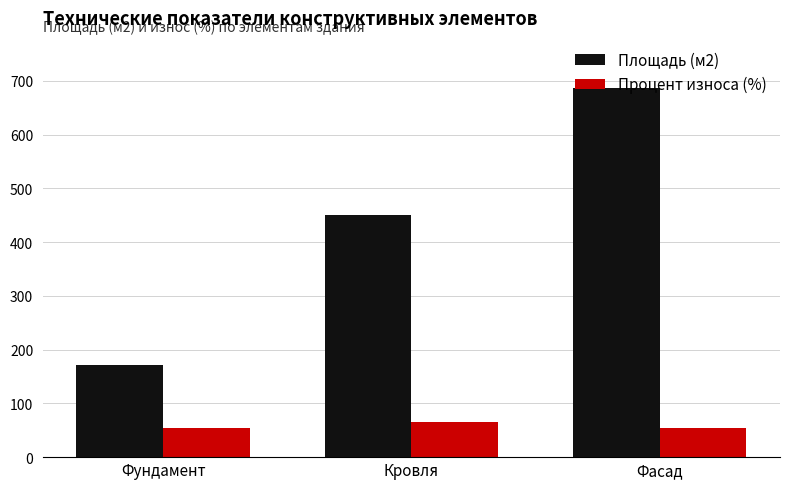

True or false: Площадь (м2) has a value of 241.2 at Фундамент.

False